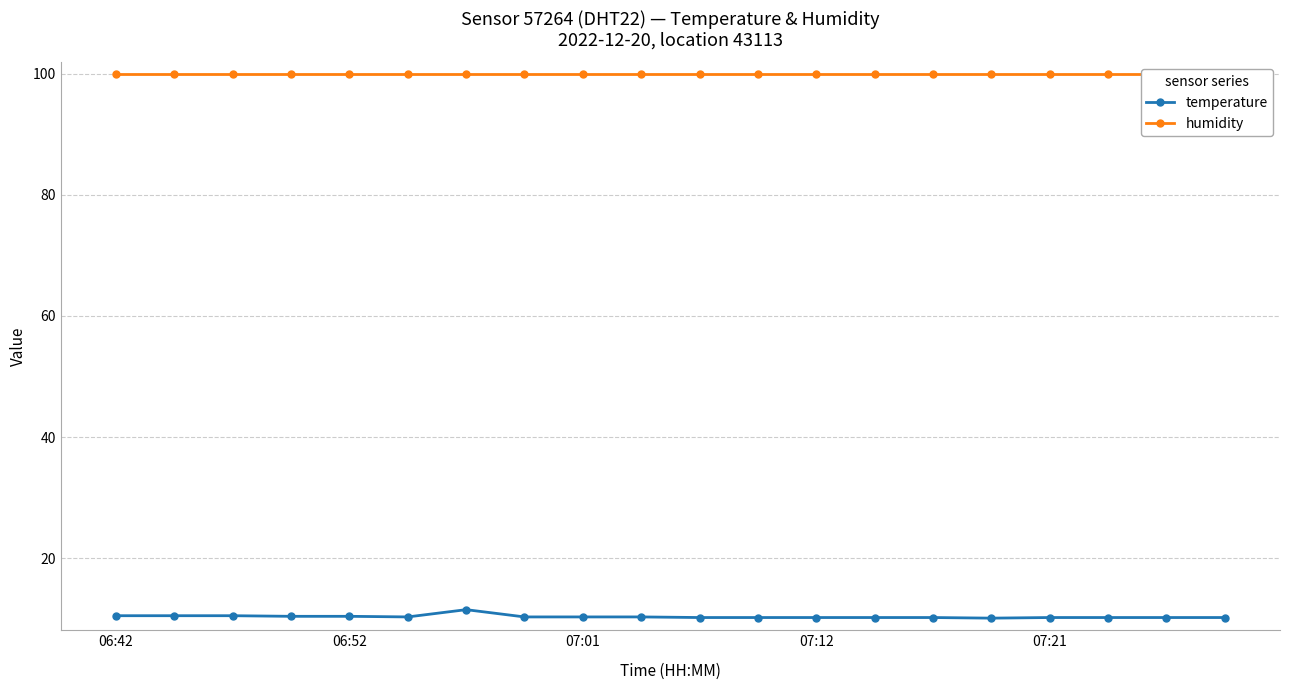

What is the difference between the second highest and minimum values in the temperature series?

0.4